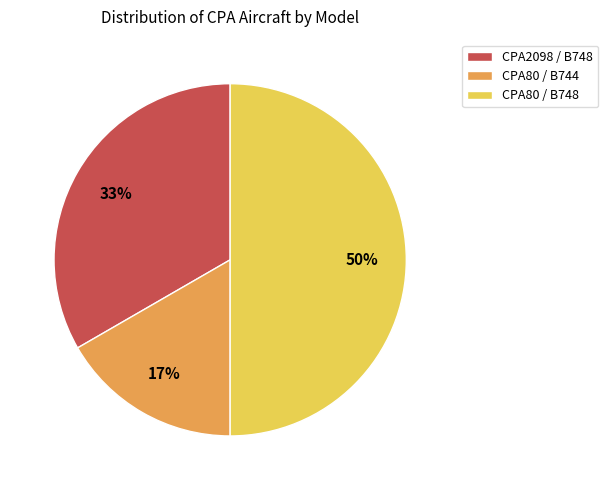

Which slice is the smallest?

CPA80 / B744